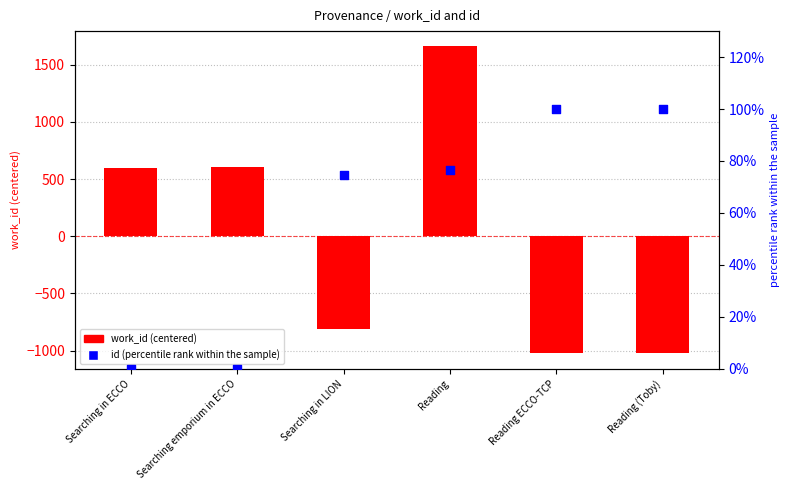

At how many categories does at least one series exceed 615?

1